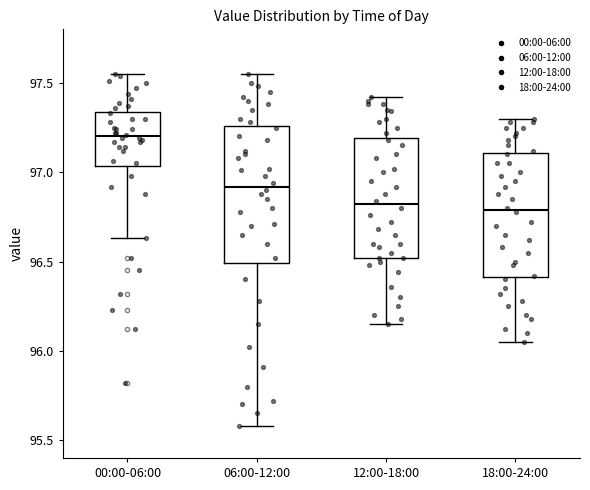

Which box has the highest median line?

00:00-06:00